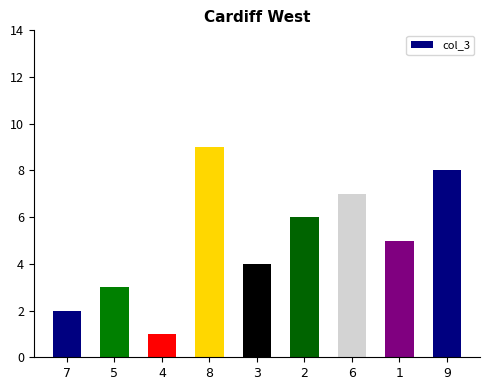

The chart shows a value of 3 at 5. True or false?

True